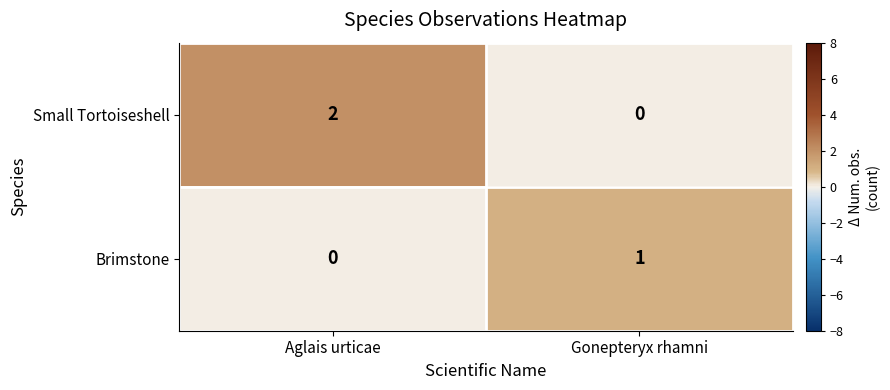

The value of Small Tortoiseshell at Gonepteryx rhamni is -1. True or false?

False